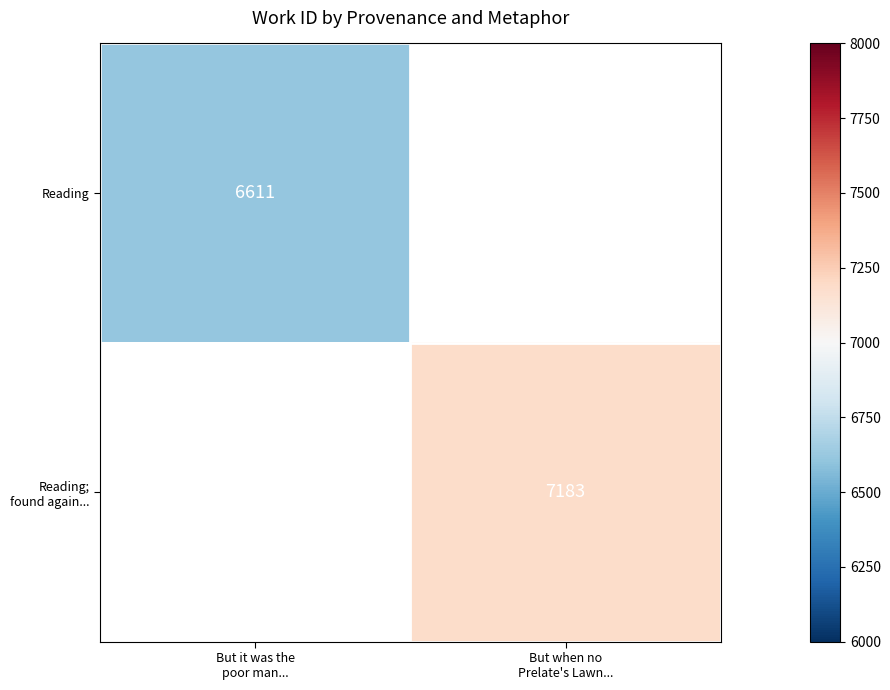

At which label does Reading reach its minimum?

But it was the poor man...